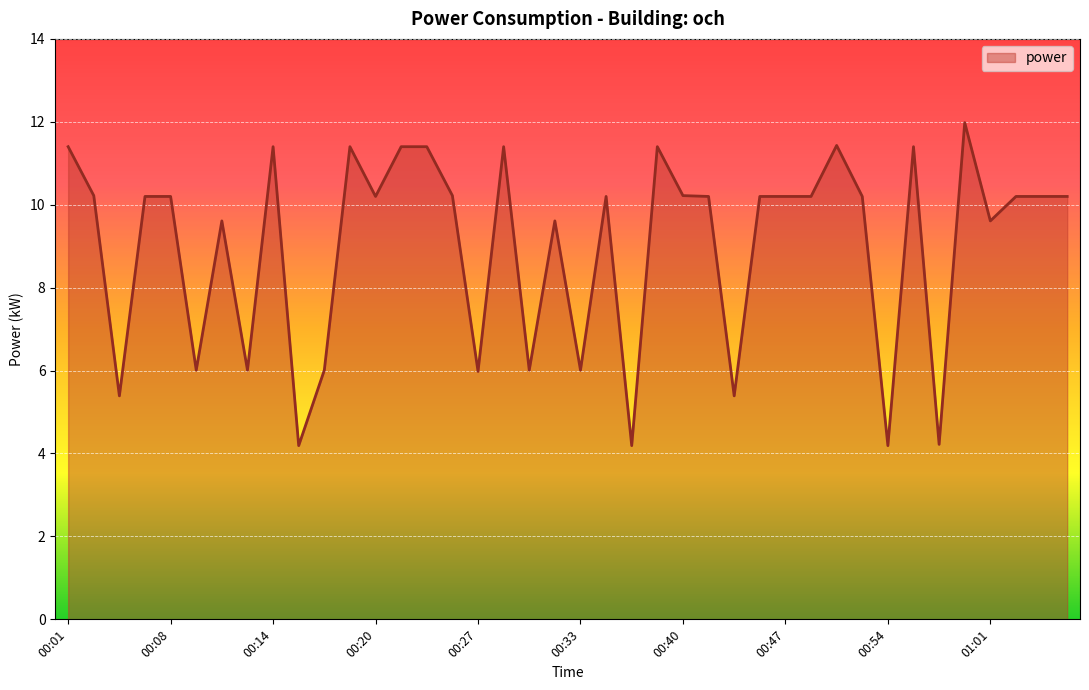

What is the difference between the maximum and minimum values?

7.8